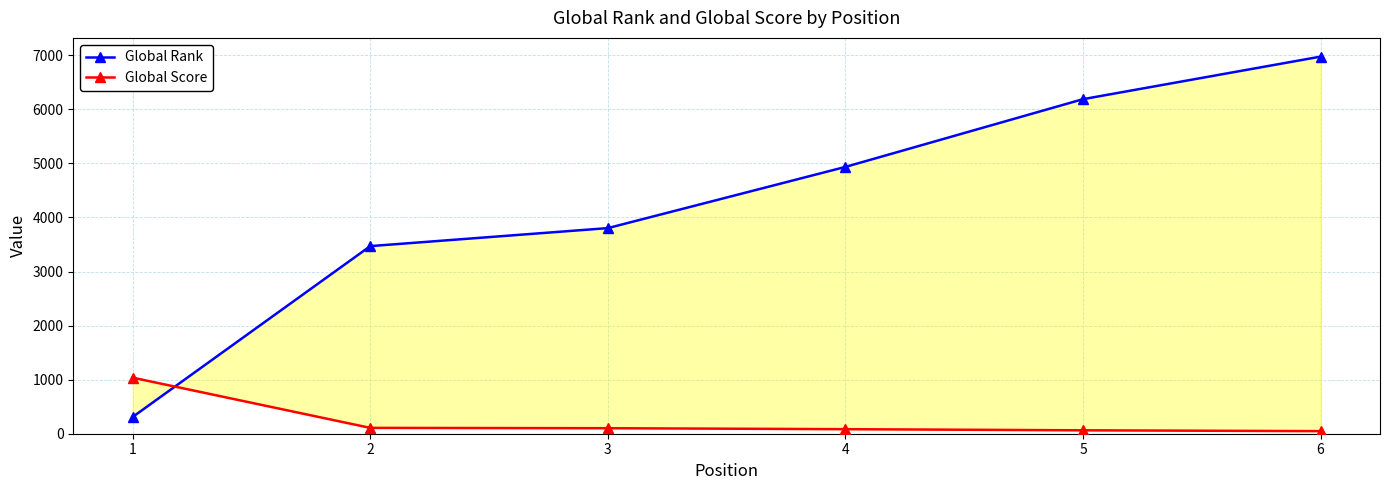

True or false: Global Rank has more than 1 points higher than both neighbors.

False